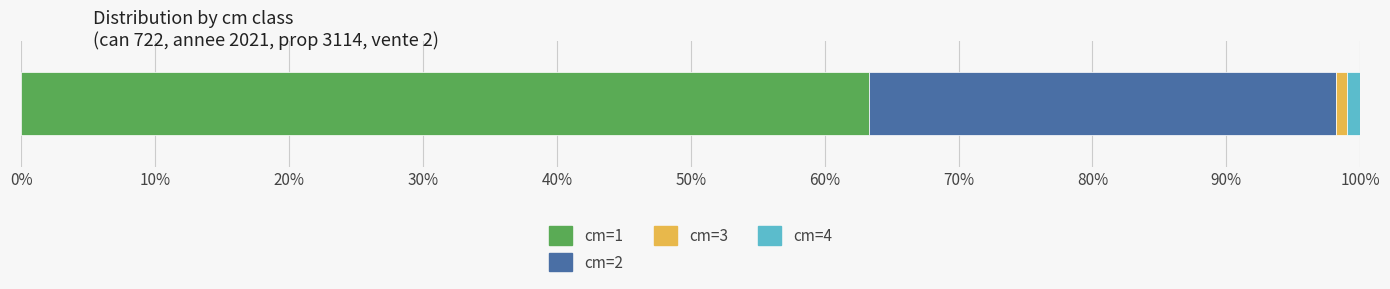

What is the highest value of the cm=1 series?

63.3